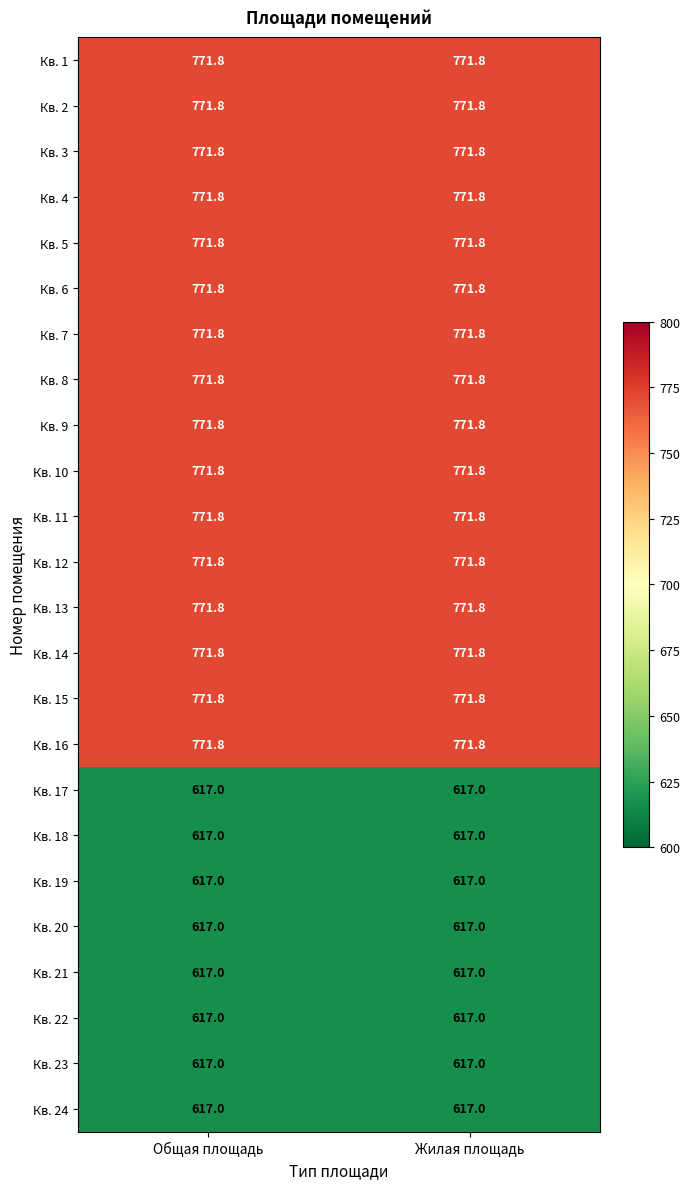

True or false: Кв. 11 has a value of 771.8 at Жилая площадь.

True